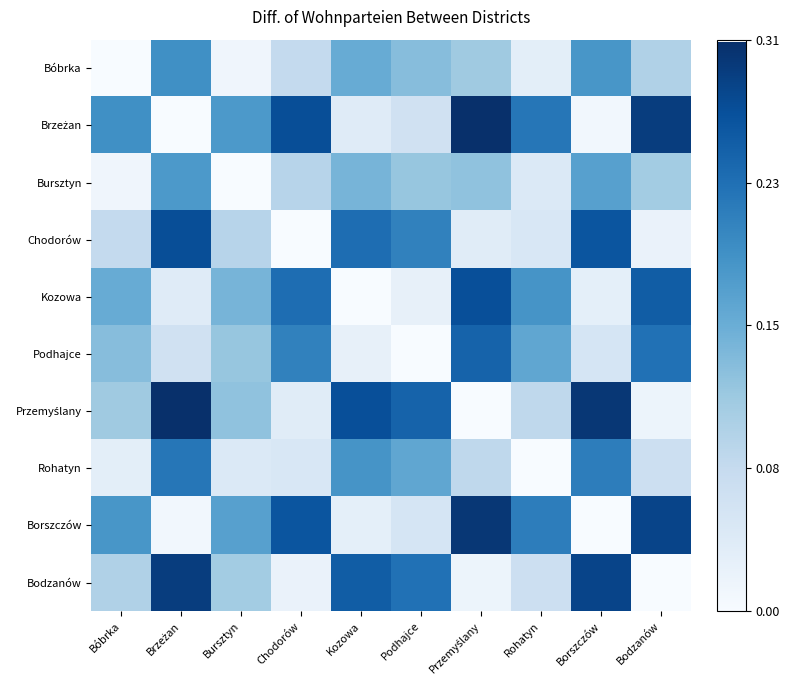

What is the total value across all series at Podhajce?

1.2